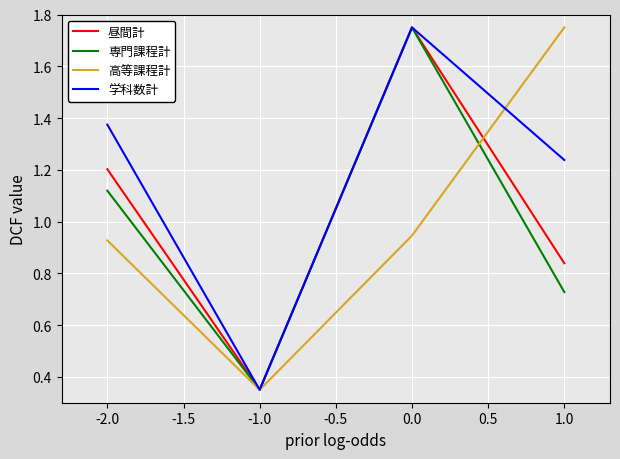

What is the difference between the highest and lowest values at -2.0?

0.4